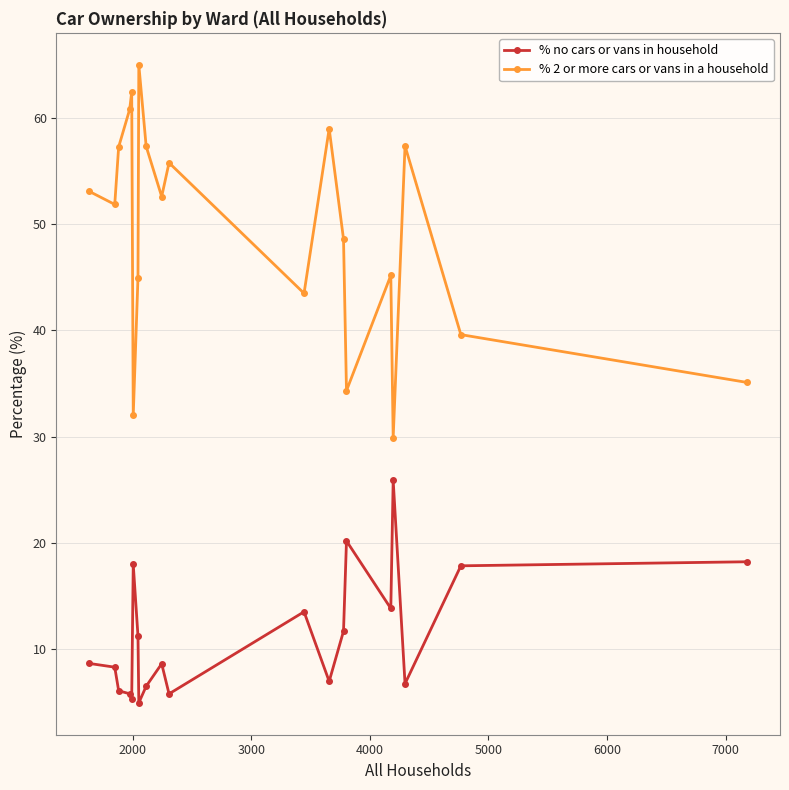

What is the highest value of the % 2 or more cars or vans in a household series?

65.0